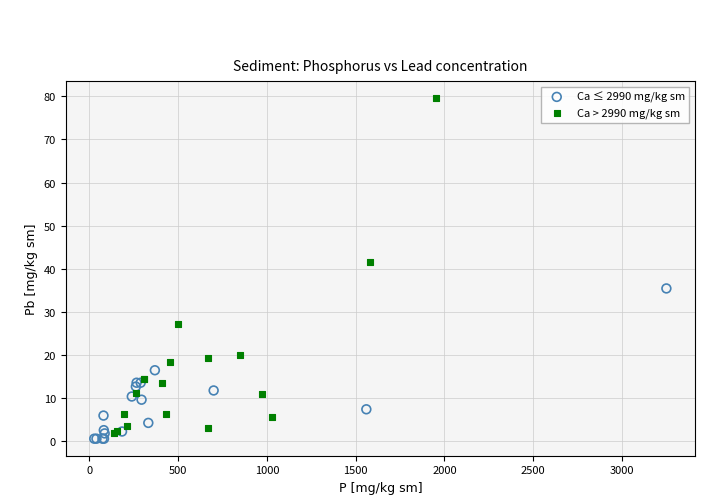

Which series has the widest spread of Y values?

Ca > 2990 mg/kg sm